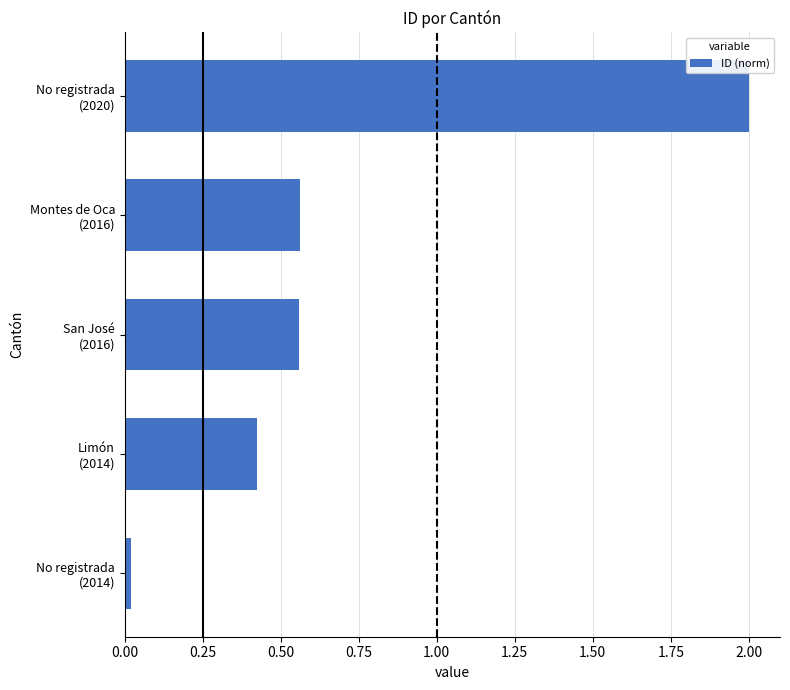

What is the greatest value displayed?

2.0